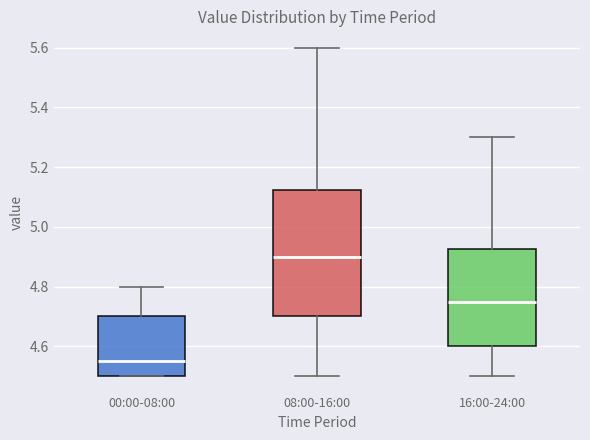

Which box is the tallest, from its lower edge to its upper edge?

08:00-16:00